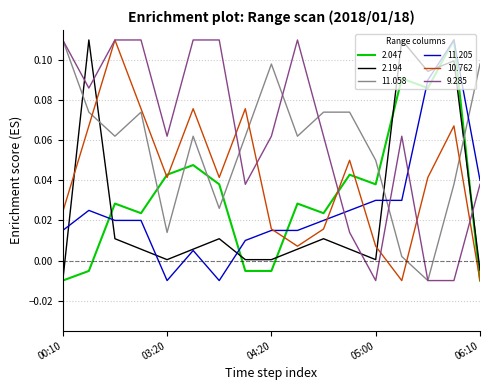

True or false: 2.047 and 11.058 intersect in this chart.

True